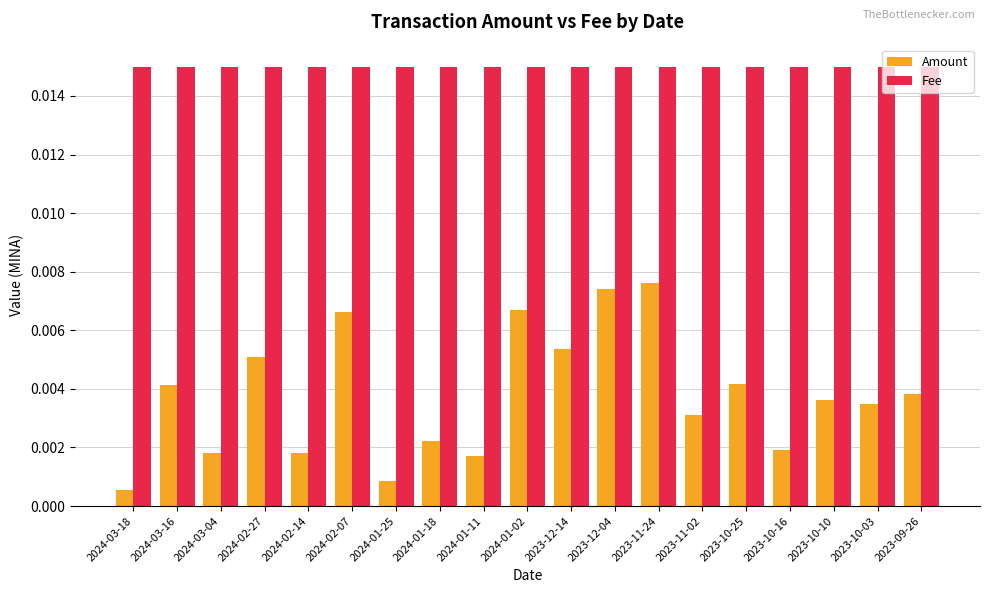

Which series has the largest total across all categories?

Fee